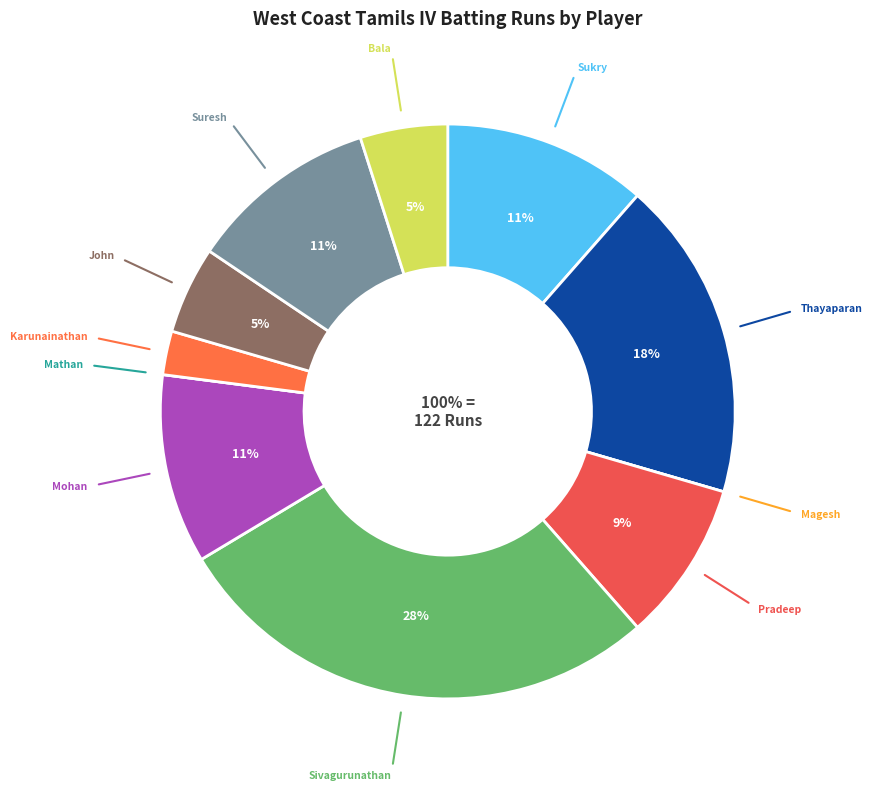

What is the change in value from Pradeep Kumar to John Vinod?

-5